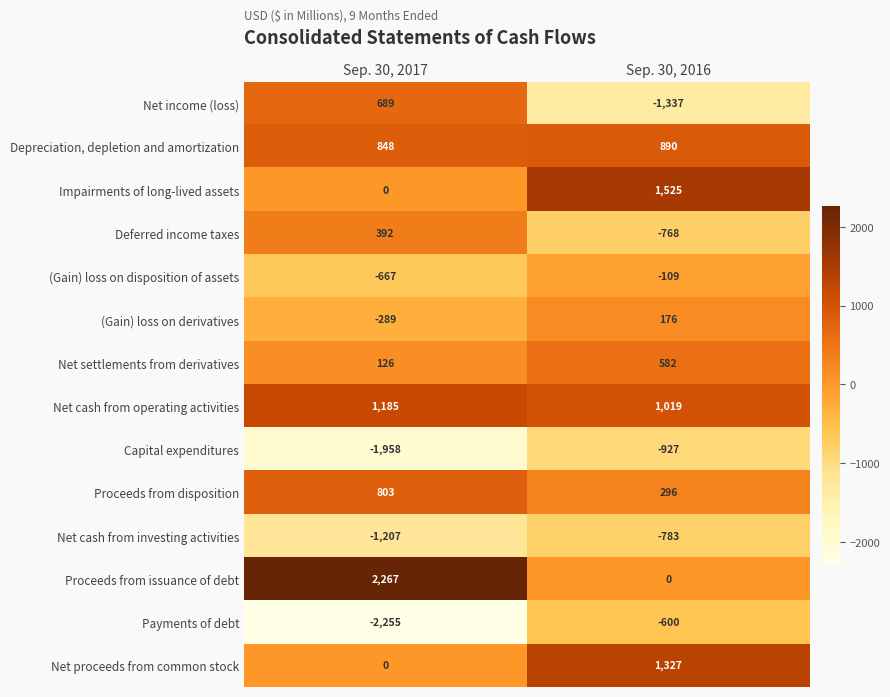

Which series has the largest total across all categories?

Proceeds from issuance of debt